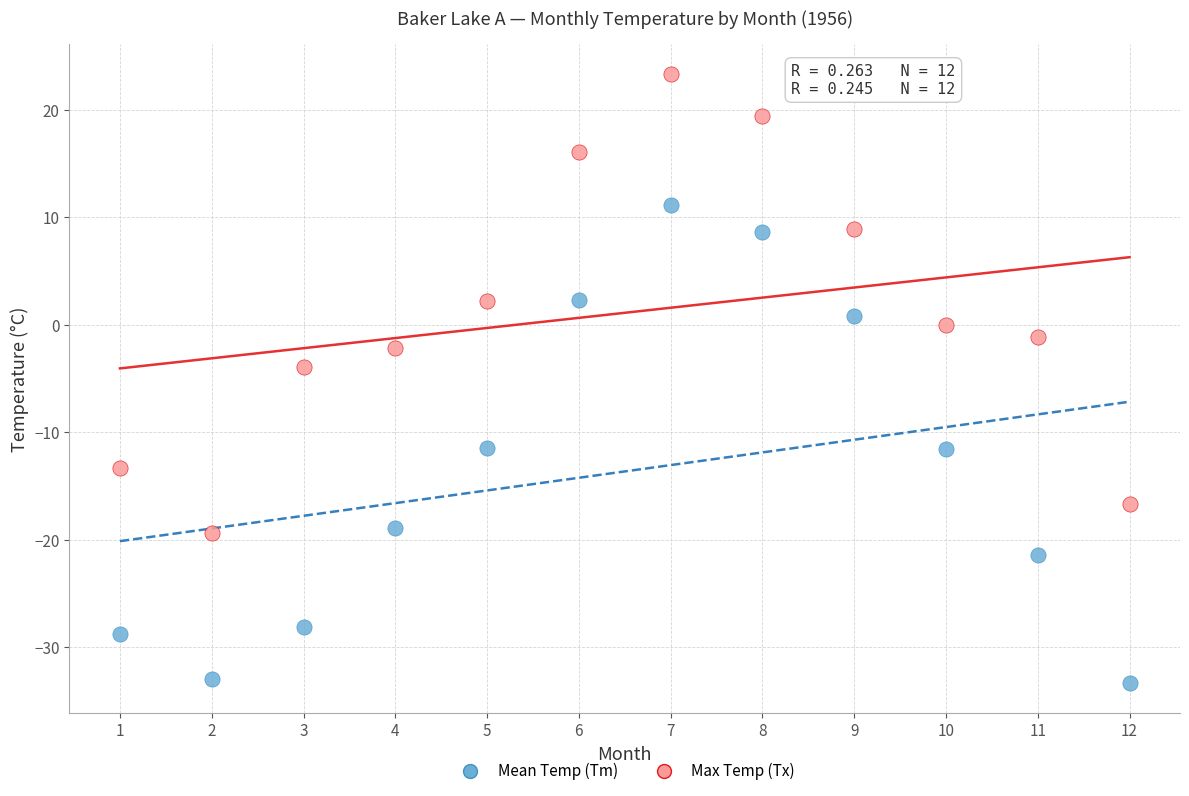

Which series reaches the maximum Y coordinate?

Max Temp (Tx)